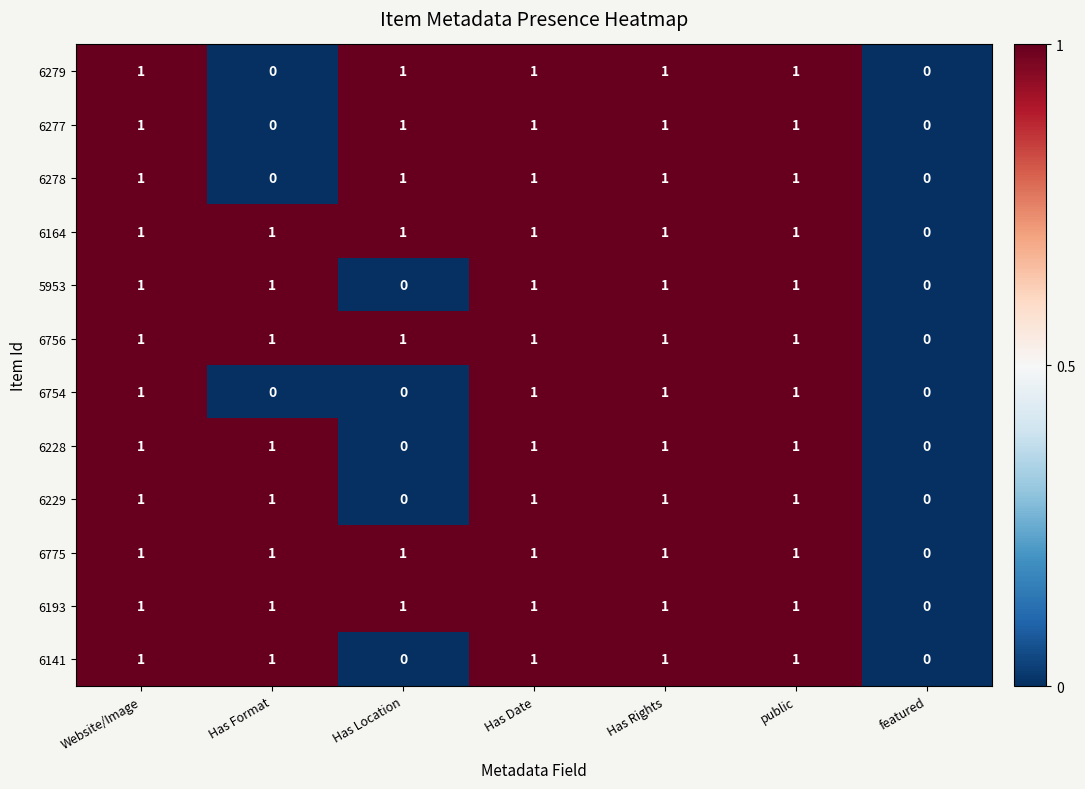

What is the difference between the highest and lowest values at Has Format?

1